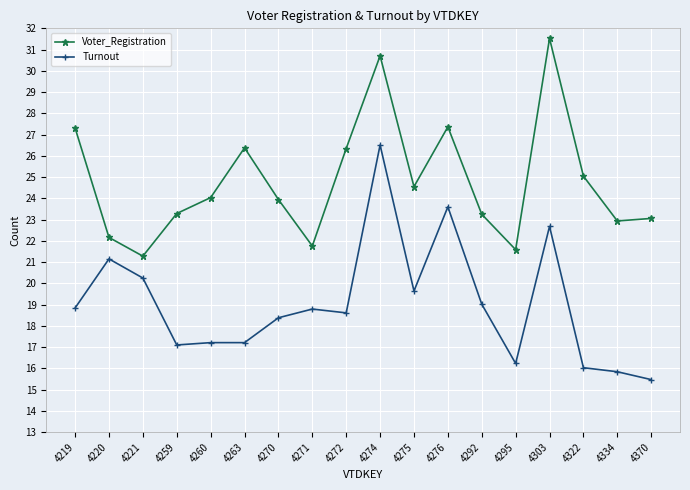

Does the chart display data point markers on the line(s)?

Yes